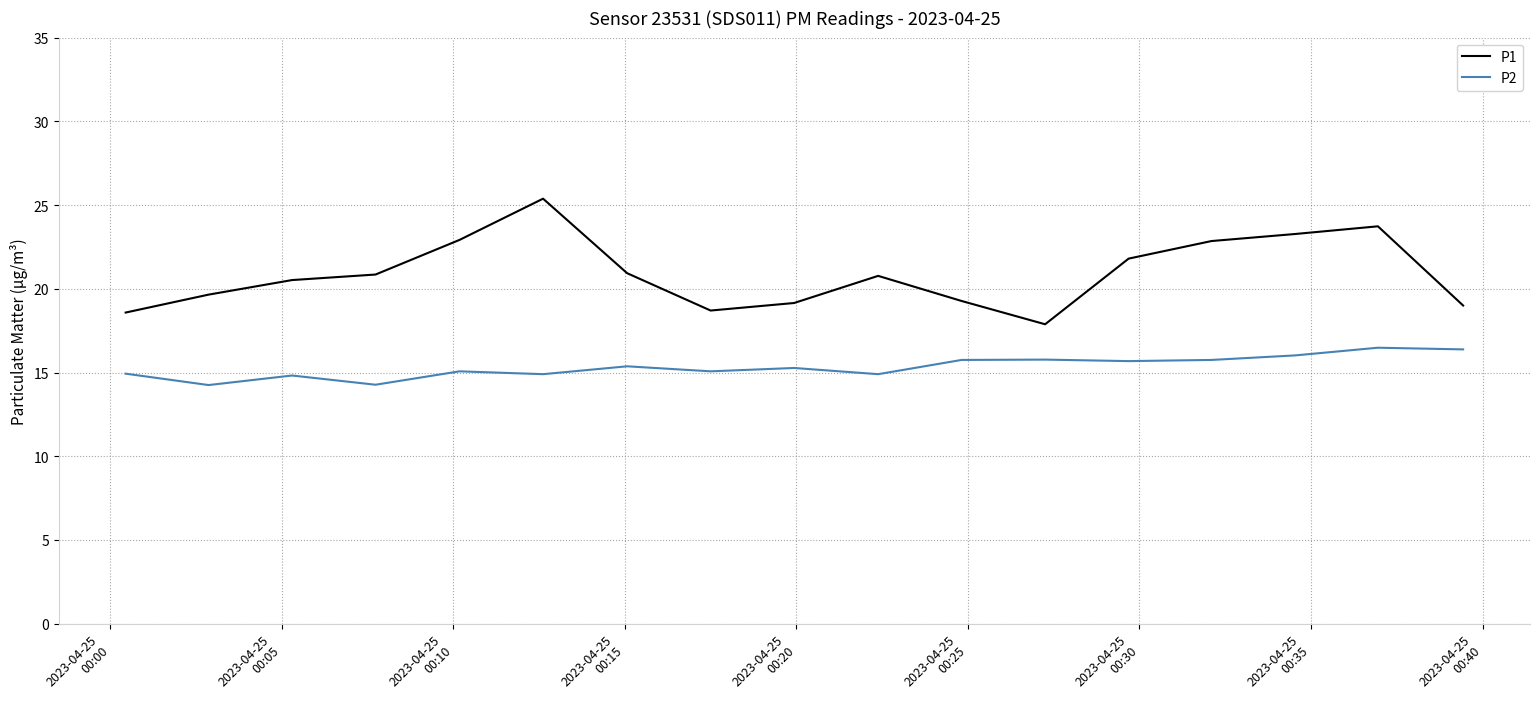

Which series has the largest total across all categories?

P1